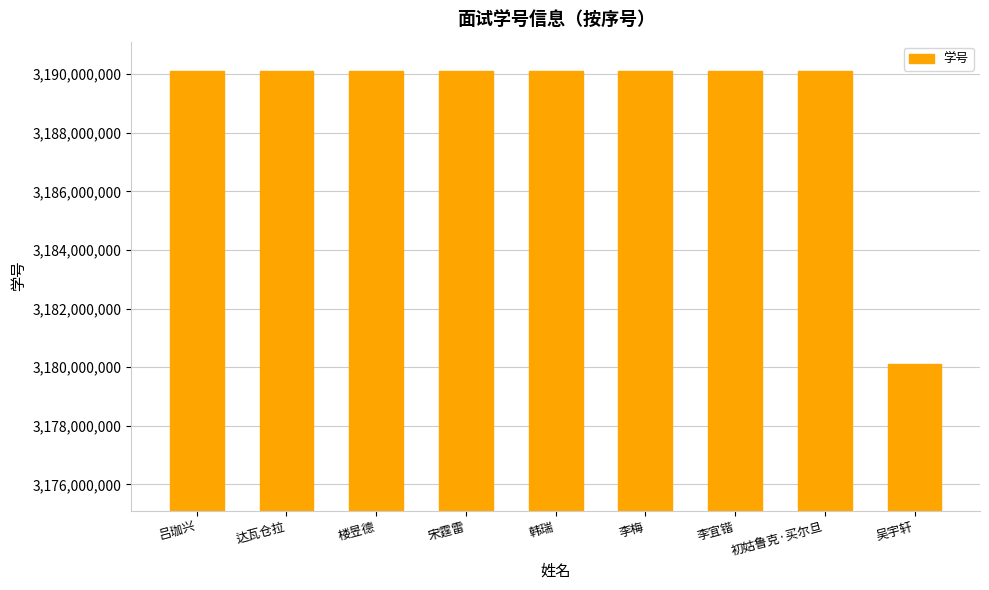

What is the label of the 5th bar from the left?

韩瑞